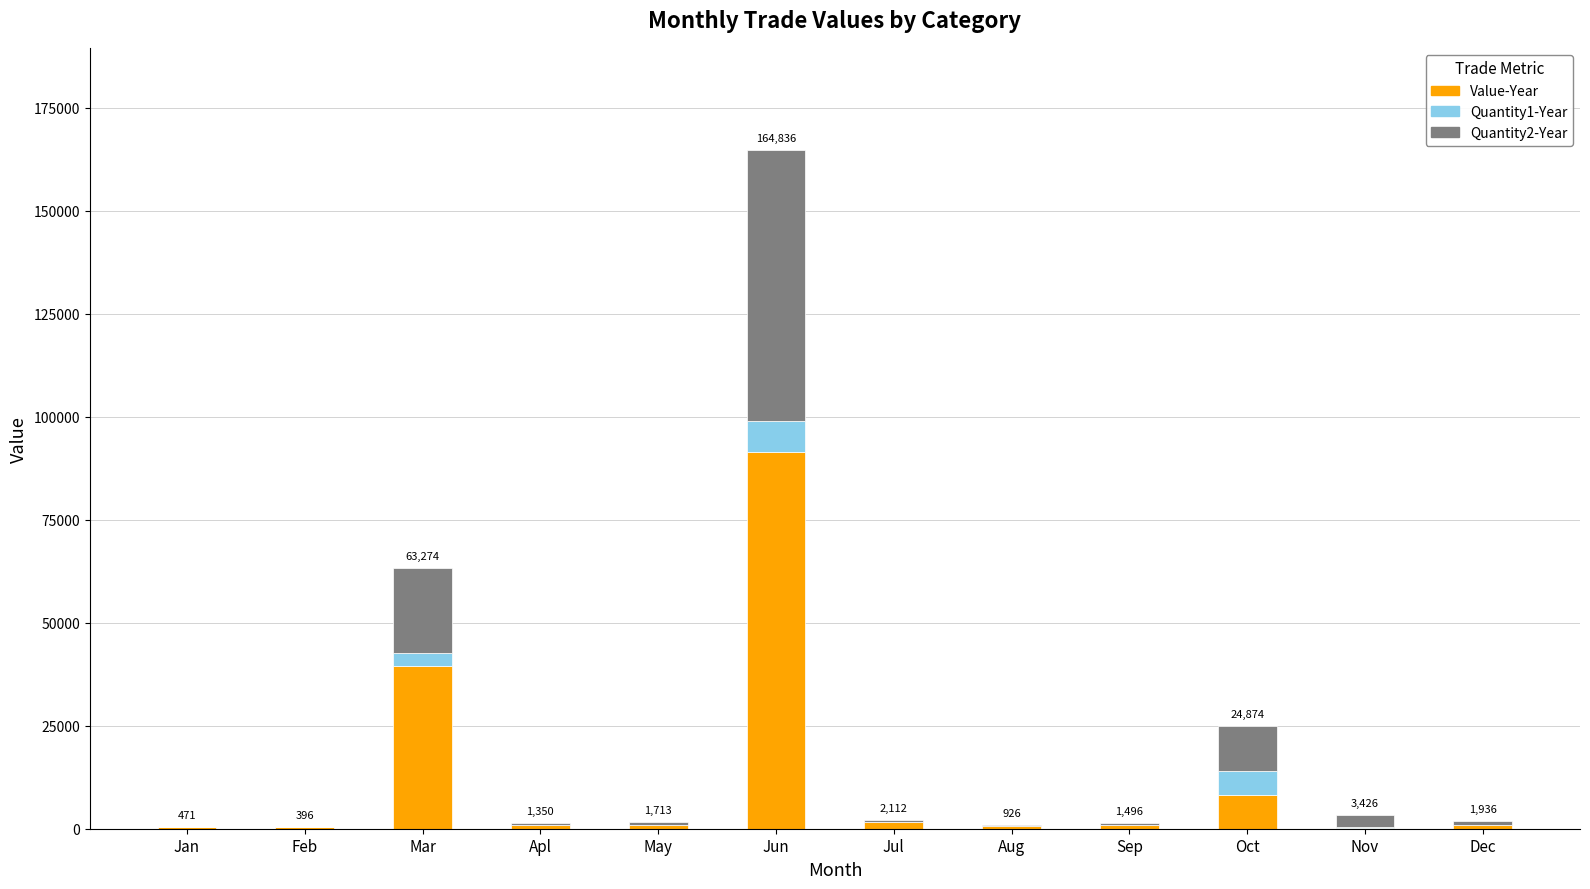

At which category is the sum across all series the highest?

Jun